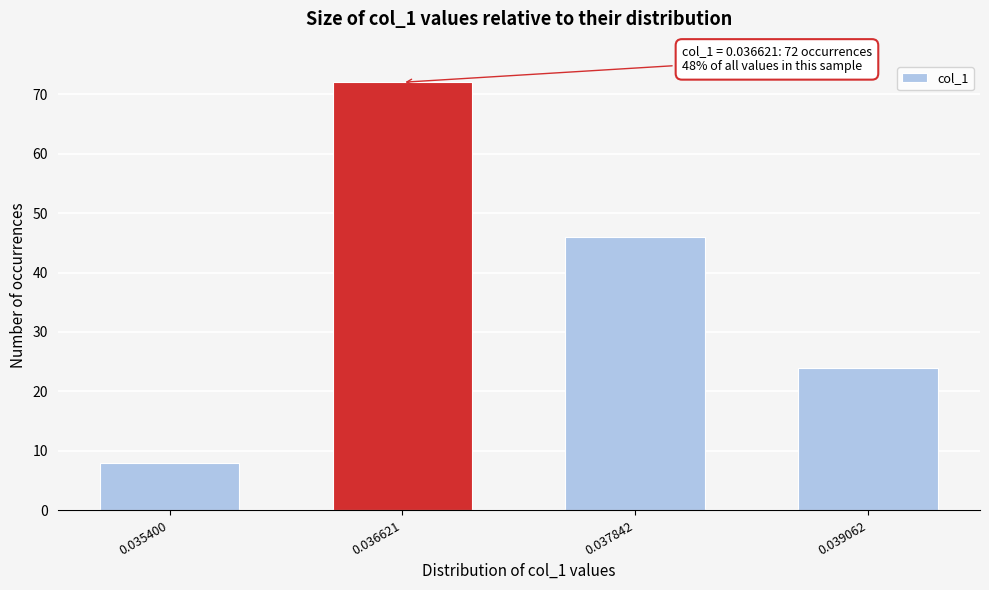

Reading left to right, what are all the values shown in this chart?

8	72	46	24